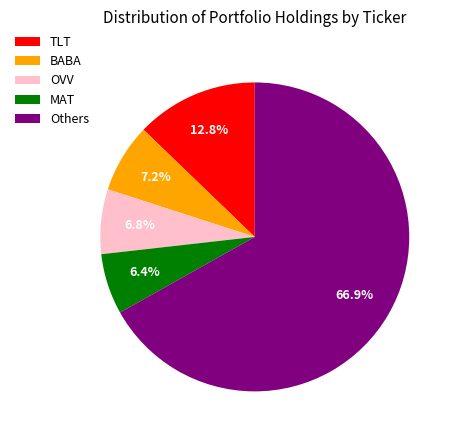

Combined, what portion of the pie is TLT and OVV?

19.6%